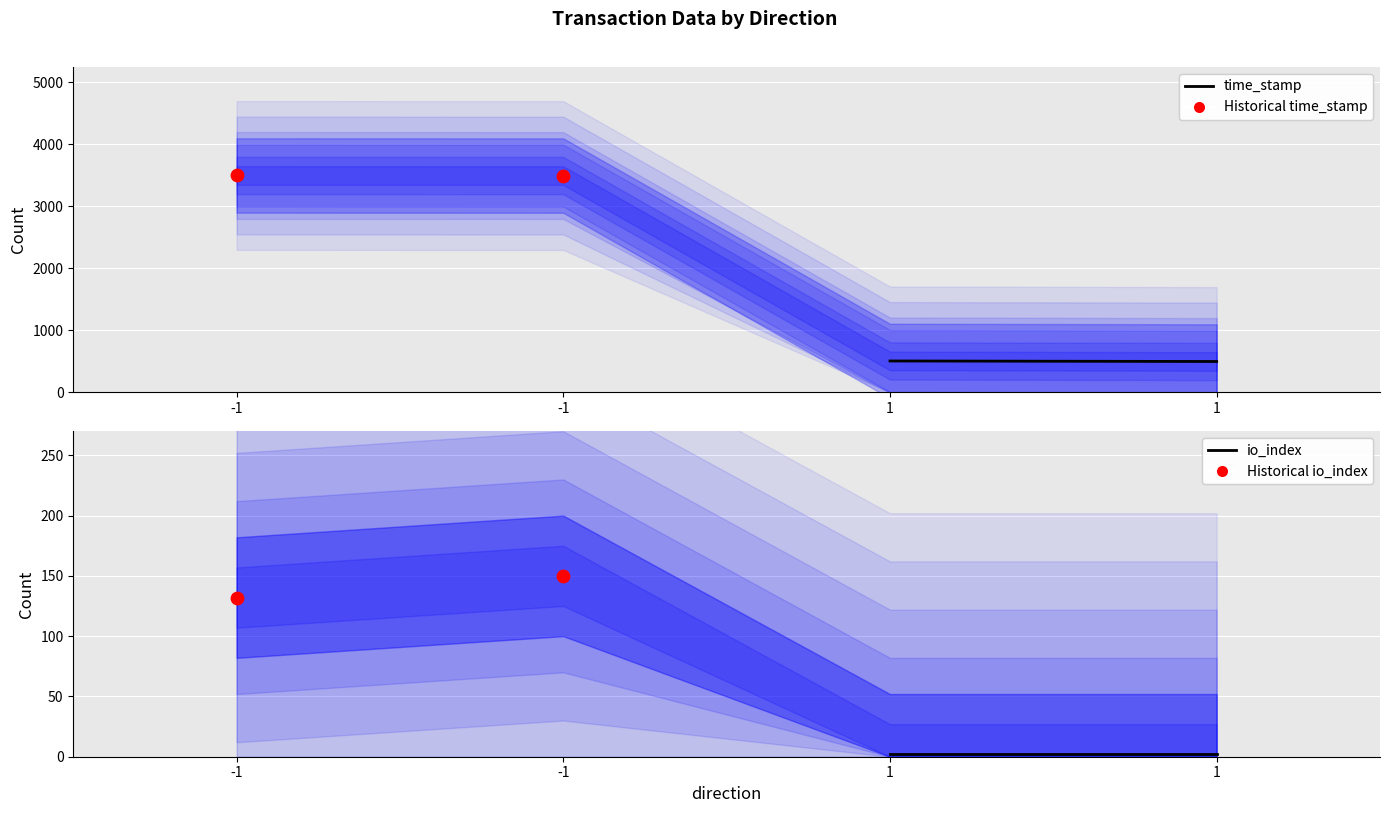

Is the value of io_index at -1 greater than the value of Historical time_stamp at -1?

No